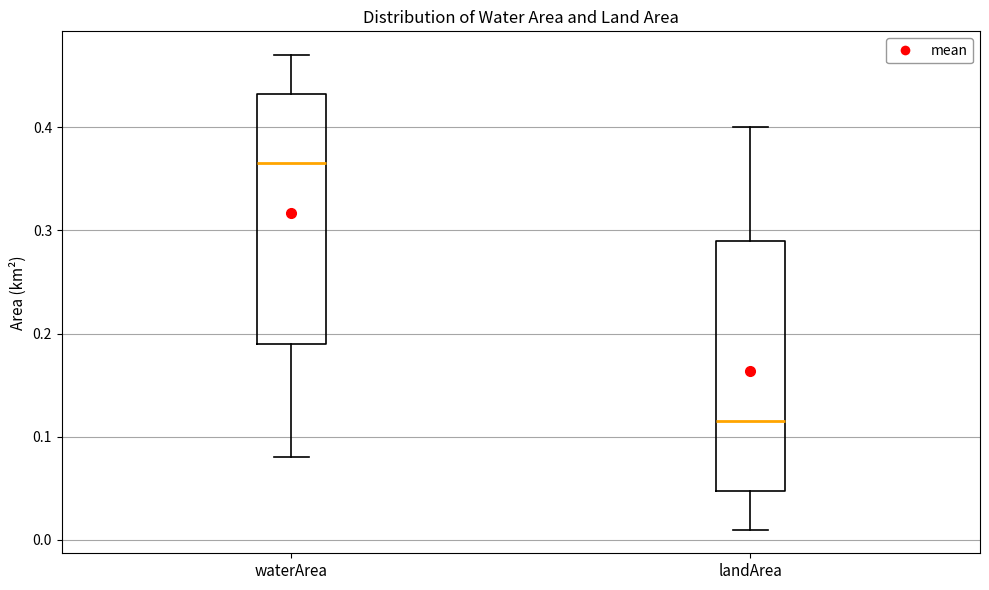

Reading left to right, read every box against the y-axis: the position of its median line, the range the box covers, and the ends of its whiskers. The values are not printed on the chart, so give them approximately, as read against the axis.

waterArea: median 0.37, box 0.19 to 0.43, whiskers 0.08 to 0.47
landArea: median 0.12, box 0.05 to 0.29, whiskers 0.01 to 0.40